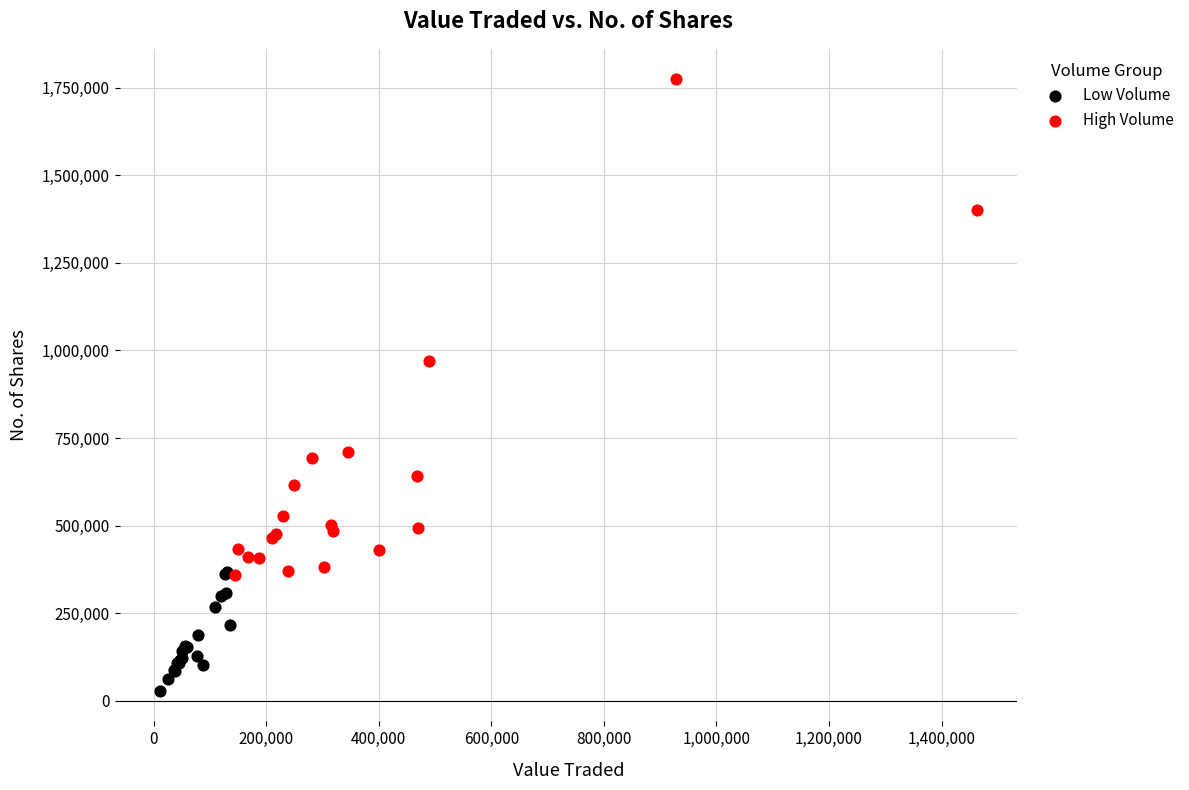

Which series reaches the minimum Y coordinate?

Low Volume